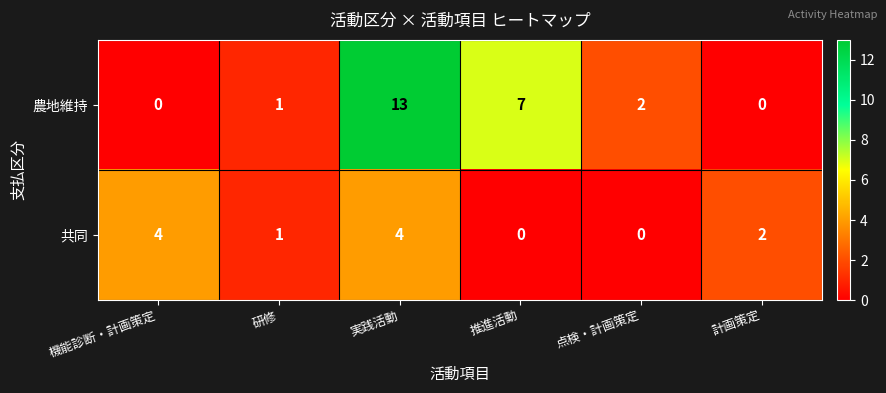

What is the difference between the highest and lowest values at 実践活動?

9